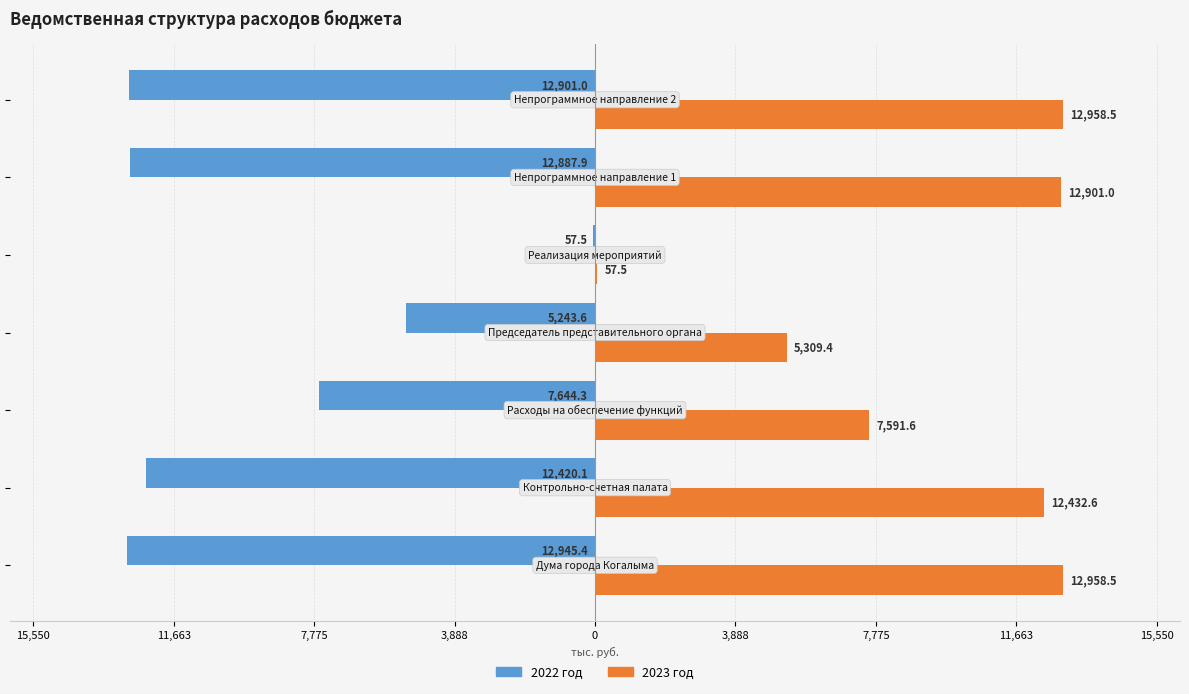

What is the lowest value of the 2023 год series?

57.5